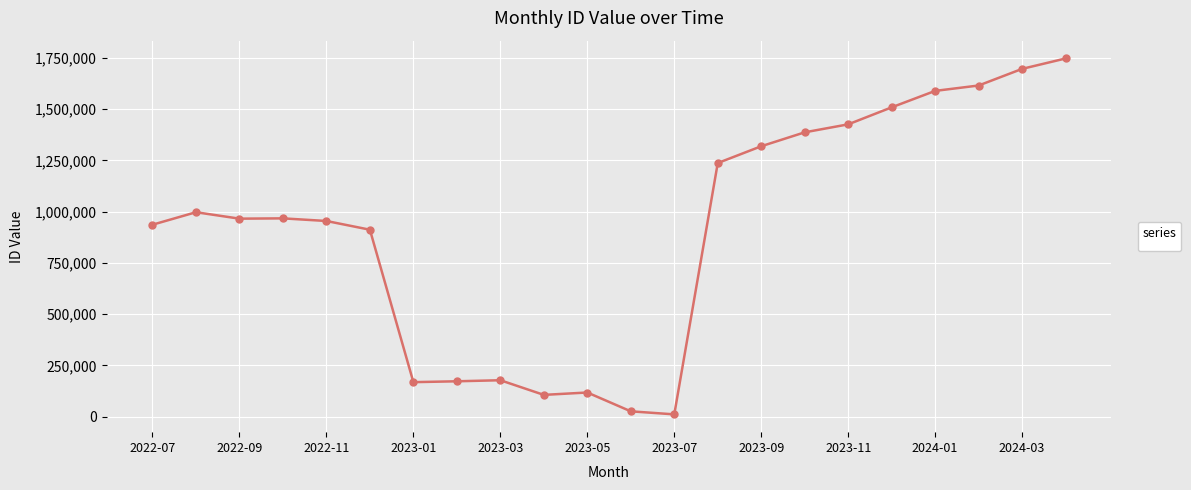

What is the maximum value shown in the chart?

1746616